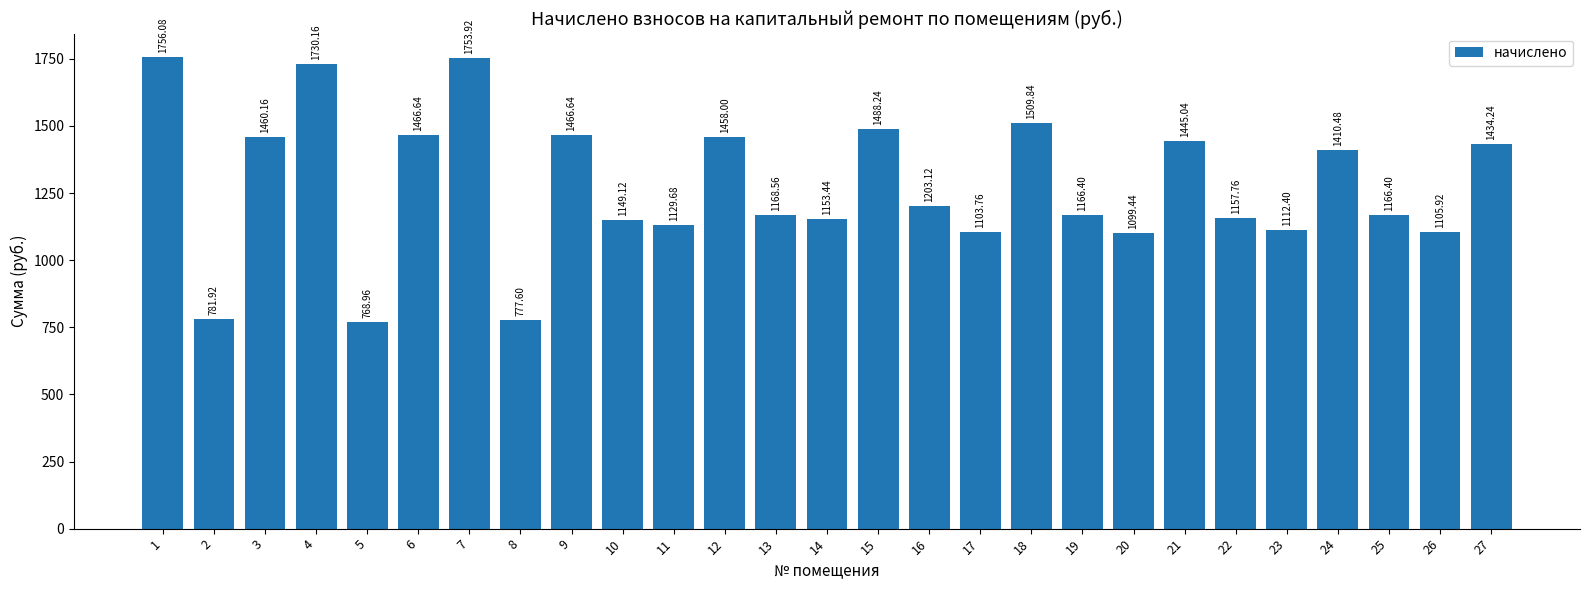

What is the value of the 15th bar from the left?

1488.2